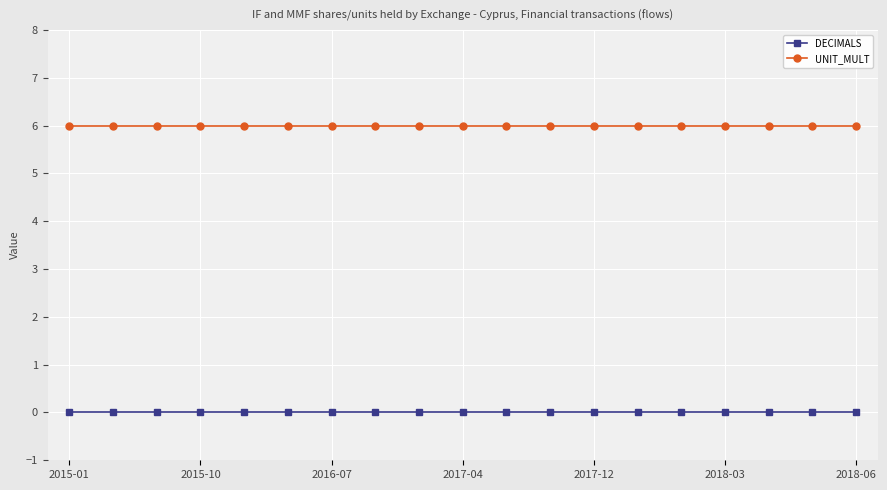

Rank the series by their average value, from highest to lowest.

UNIT_MULT, DECIMALS